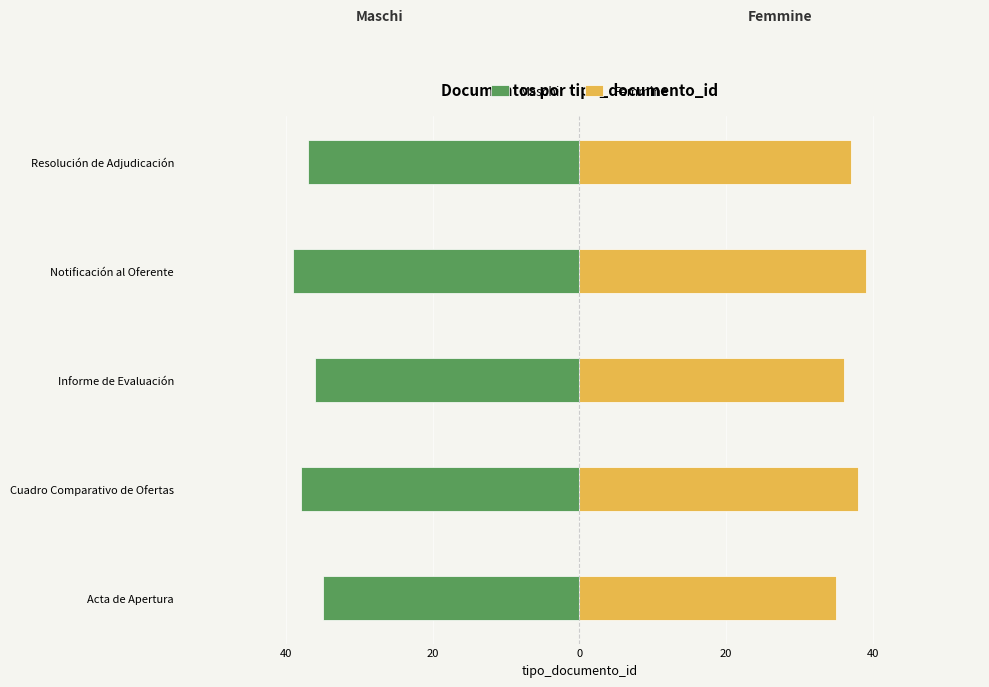

At how many categories does at least one series exceed -3?

5